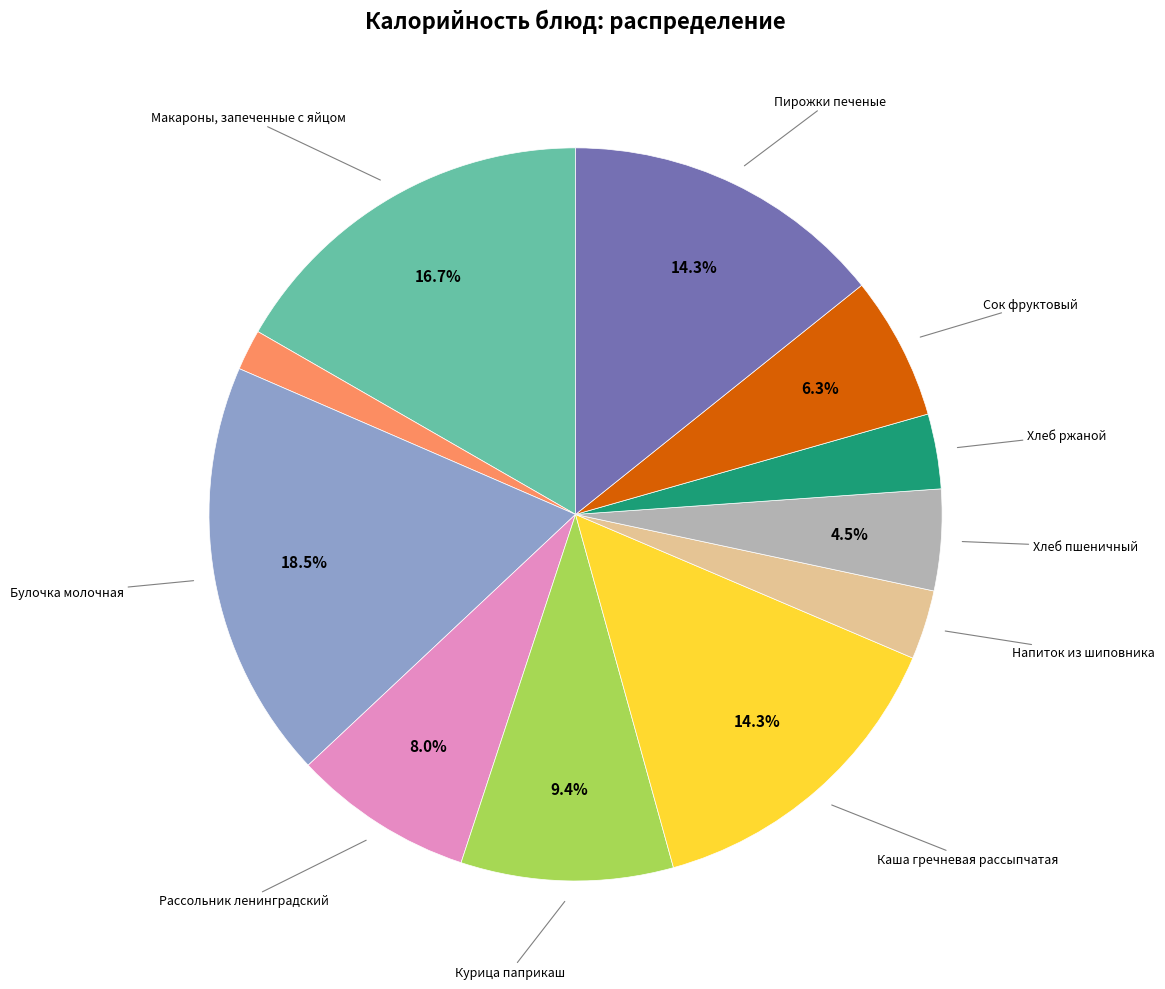

Does any single category account for the majority?

No